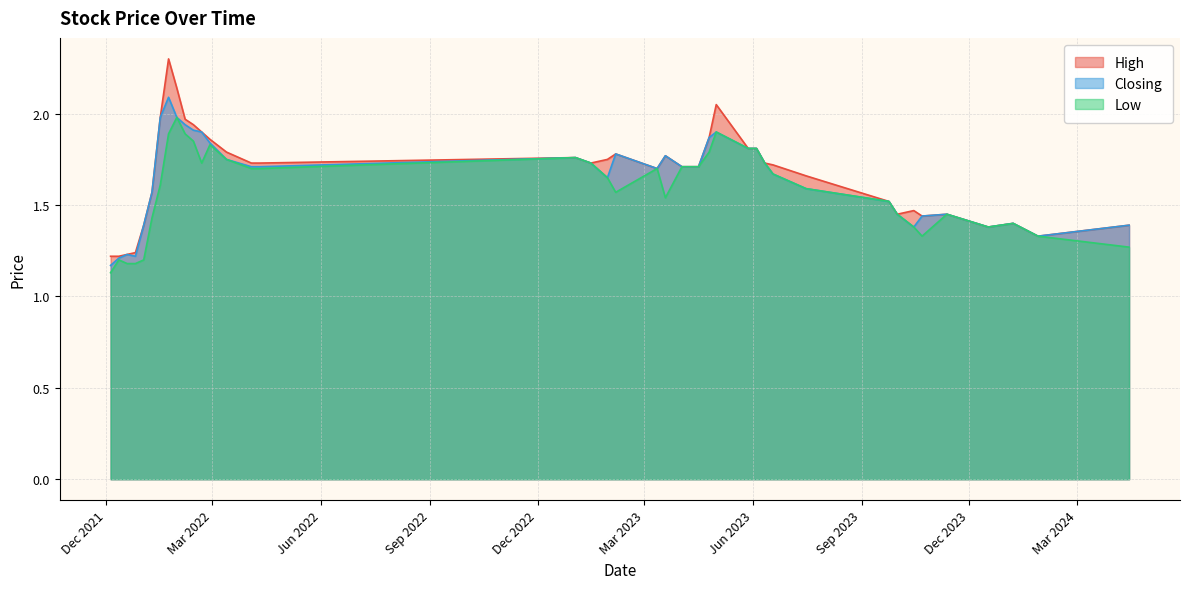

What is the difference between the highest and lowest values at 29/01/2023?

0.1